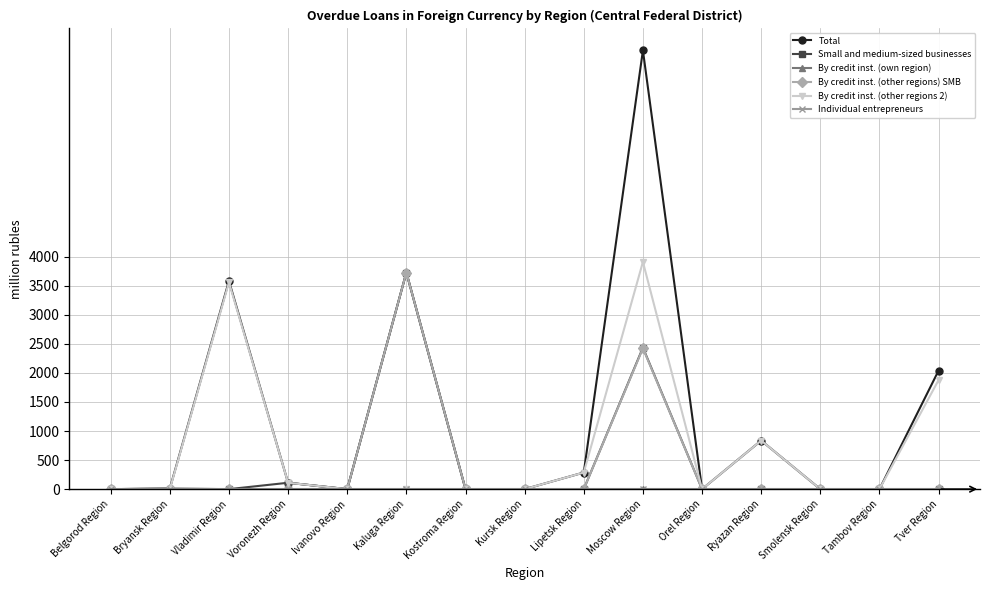

In By credit inst. (other regions) SMB, how many points are higher than both neighbors (excluding endpoints)?

3